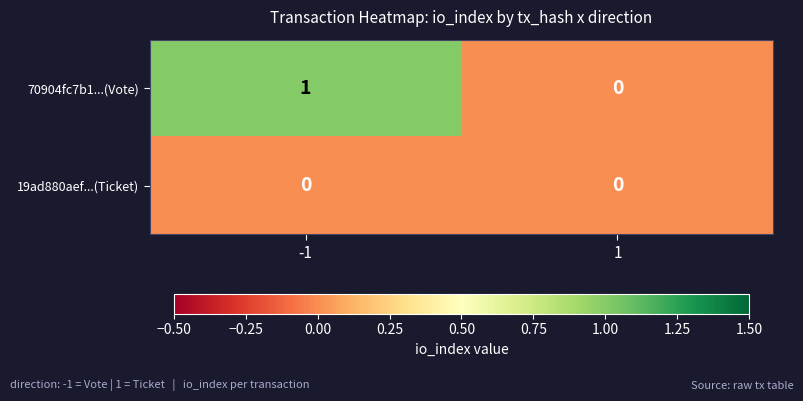

How many categories are shown in the chart?

2